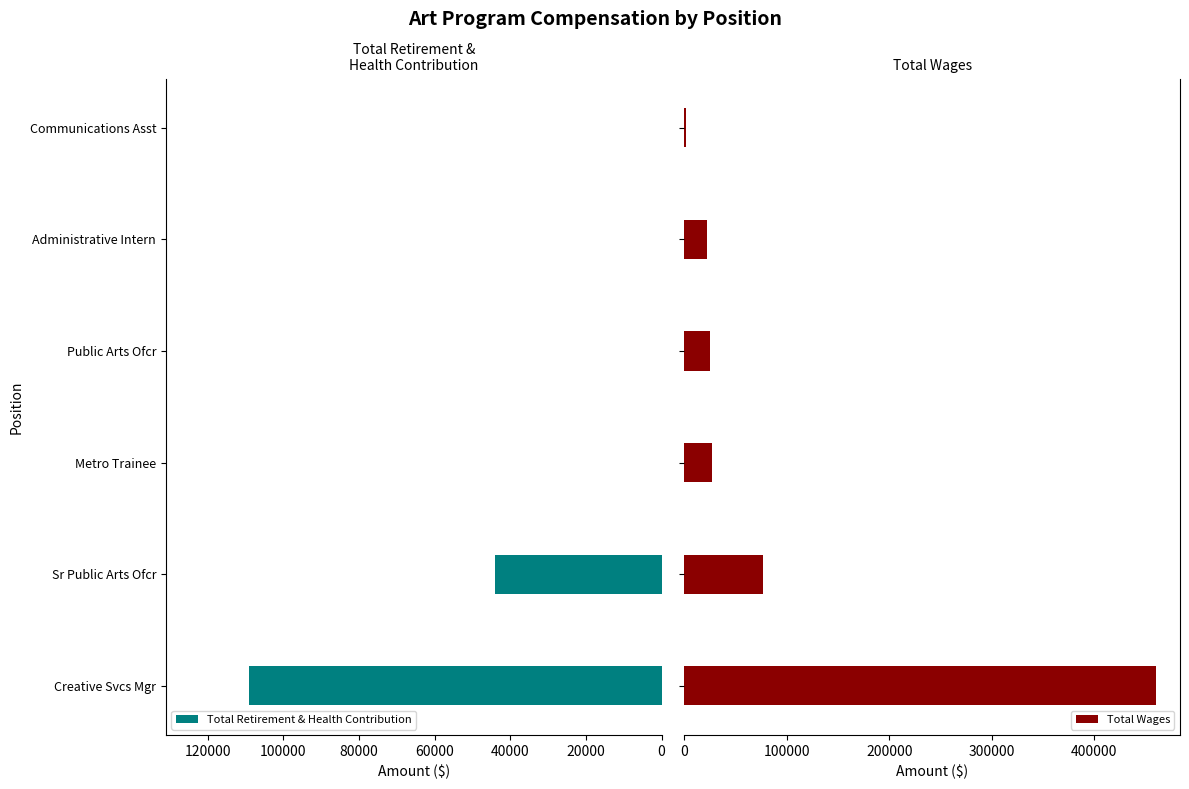

At how many categories does at least one series exceed 388808?

1